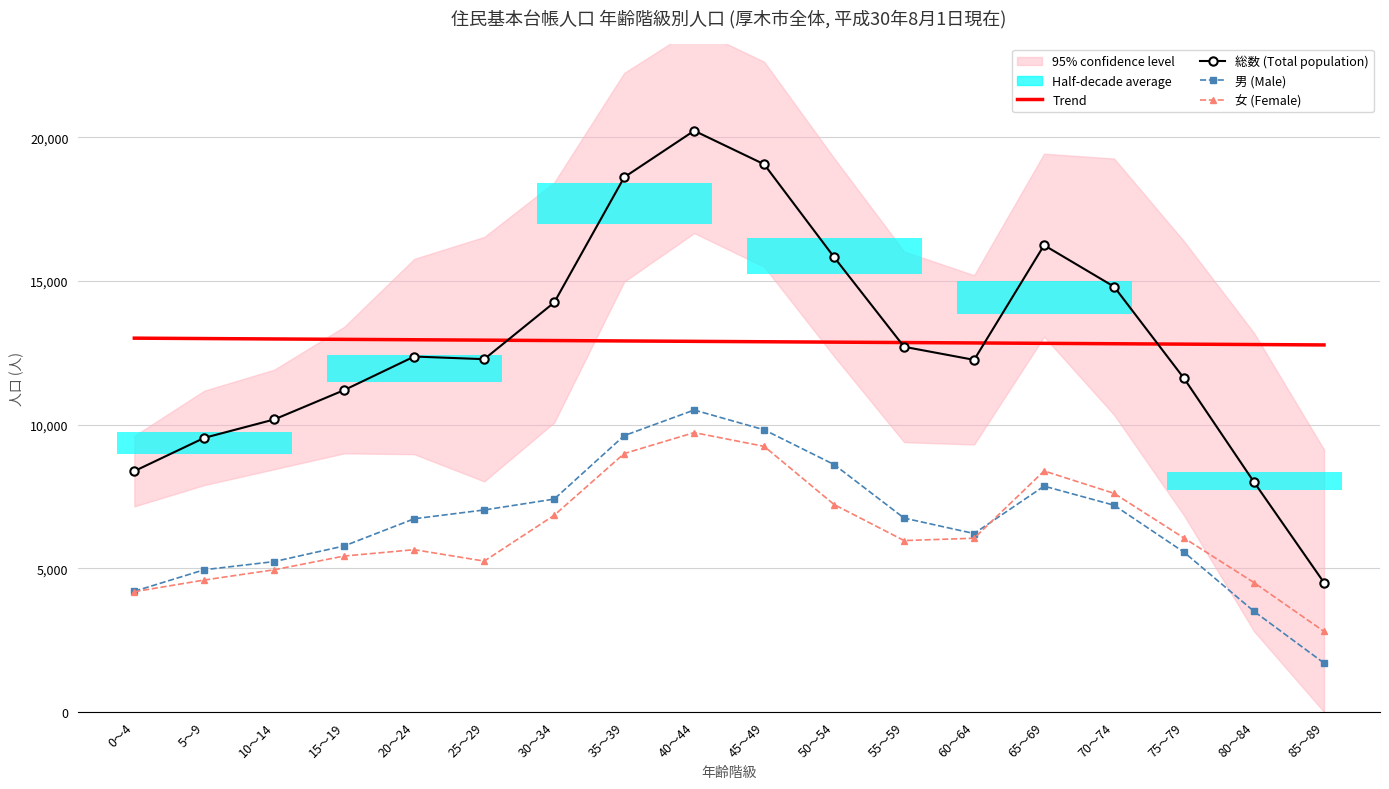

The value of 総数 (Total population) at 60～64 is 21227.6. True or false?

False